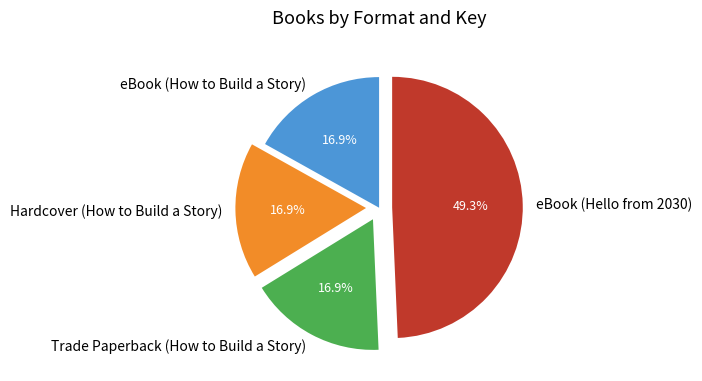

Is it true that Trade Paperback (How to Build a Story) is 17% of the pie?

True